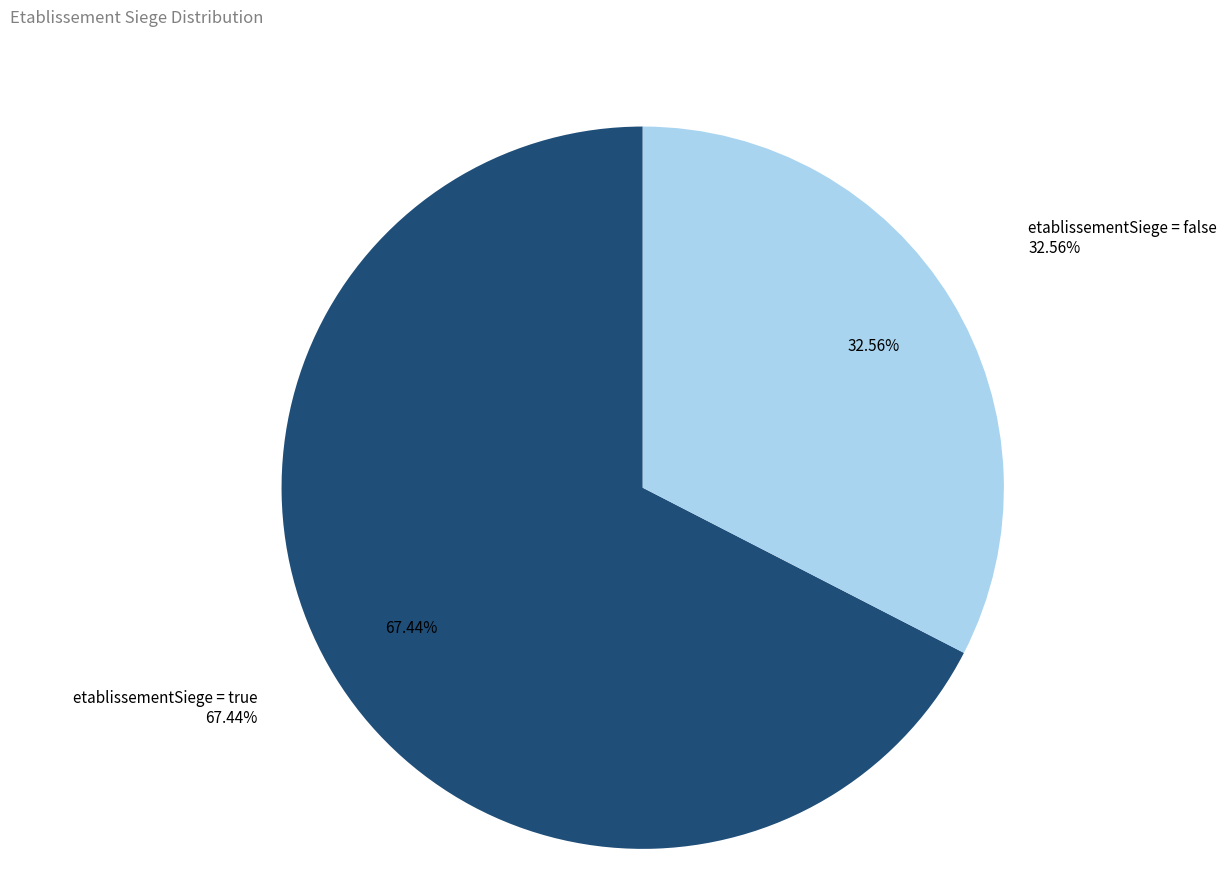

What percentage do true and false together represent?

100.0%